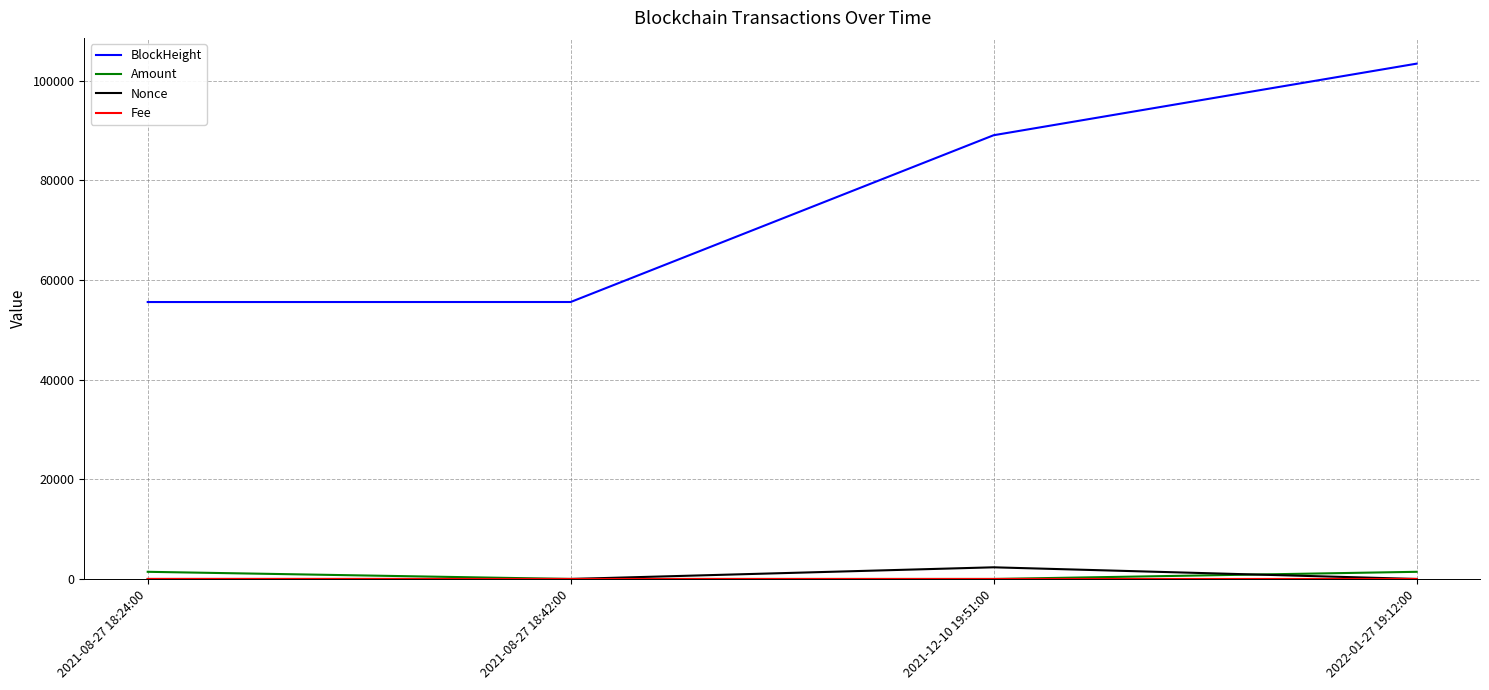

What is the greatest value displayed?

103422.0